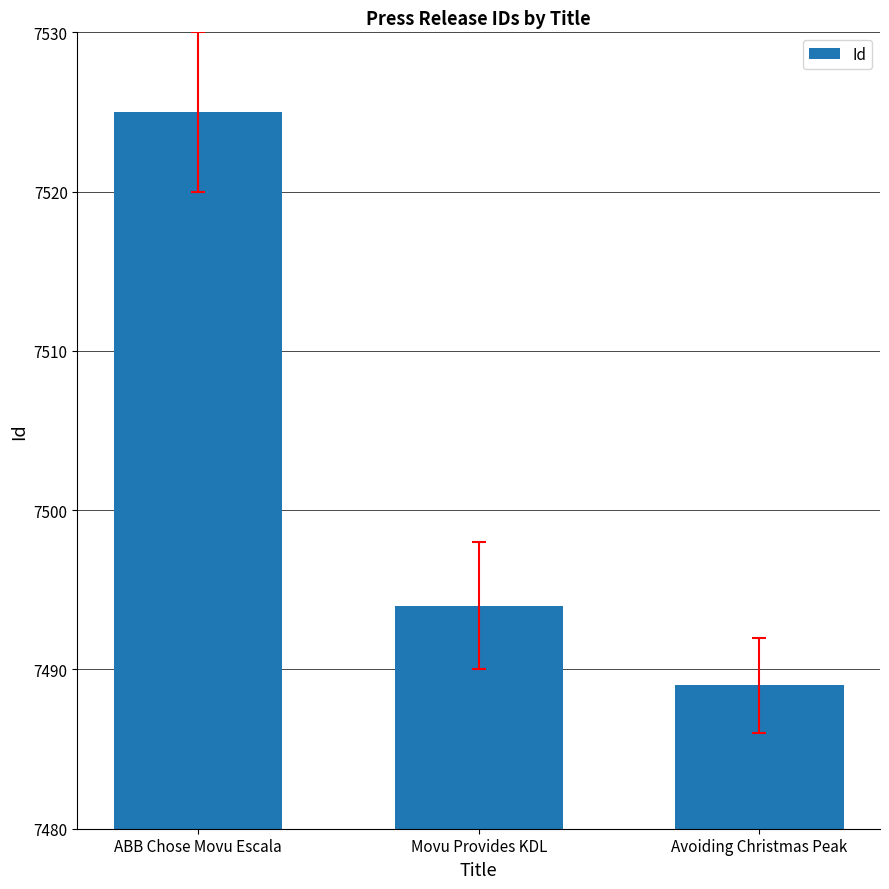

List the labels in order of value, largest first.

ABB Chose Movu Escala, Movu Provides KDL, Avoiding Christmas Peak